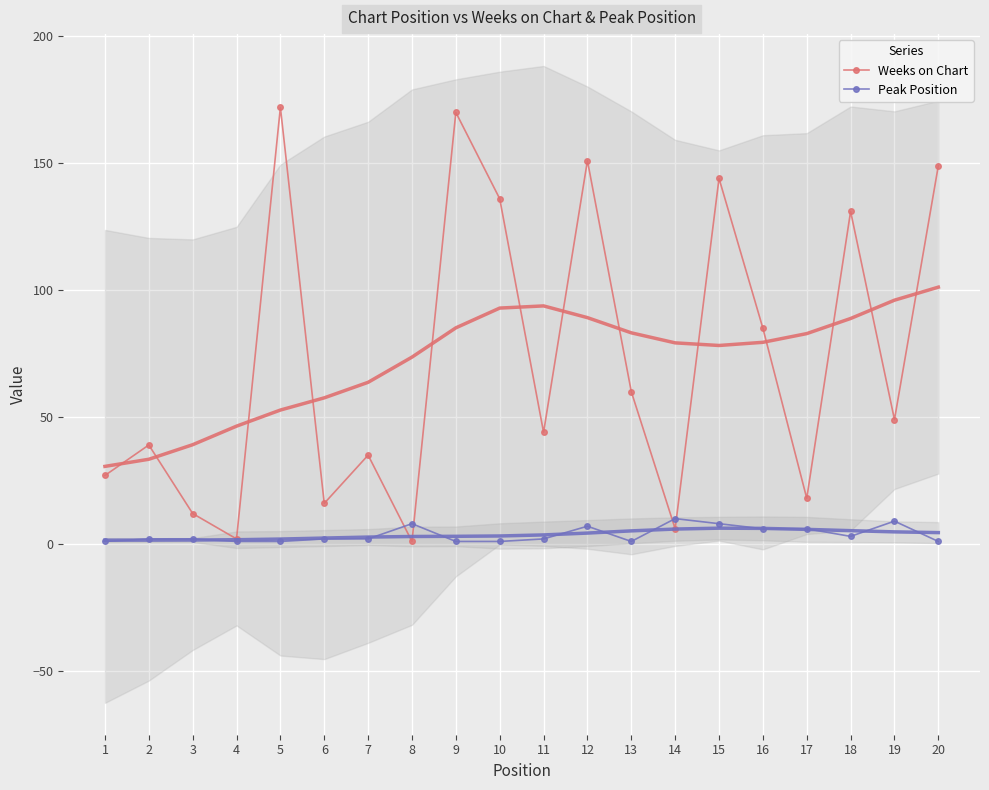

Rank the series at 14 from lowest to highest value.

Weeks on Chart, Peak Position